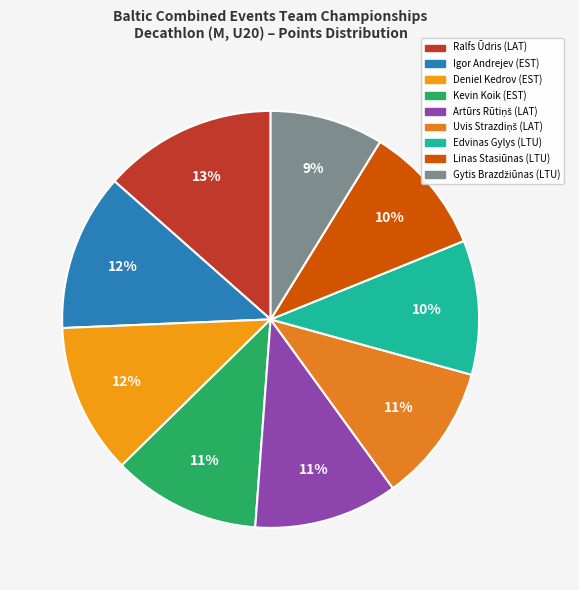

Count the number of slices in the pie.

9